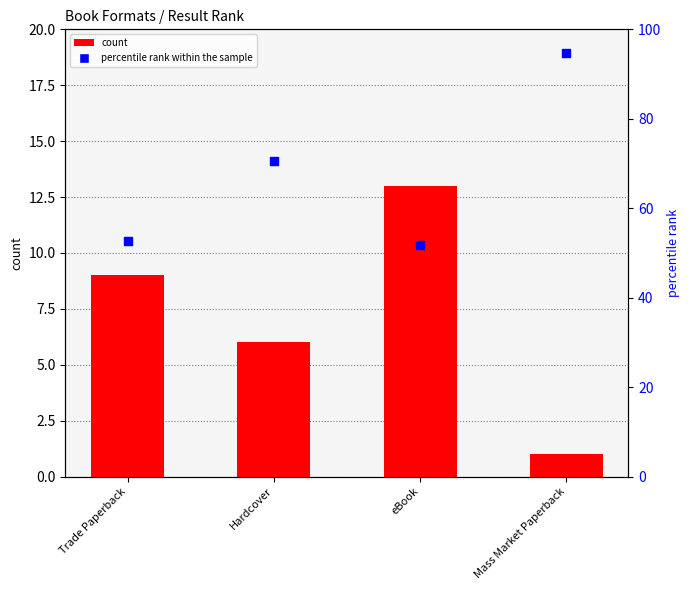

Is the value of percentile rank within the sample at Trade Paperback greater than the value of count at Mass Market Paperback?

Yes